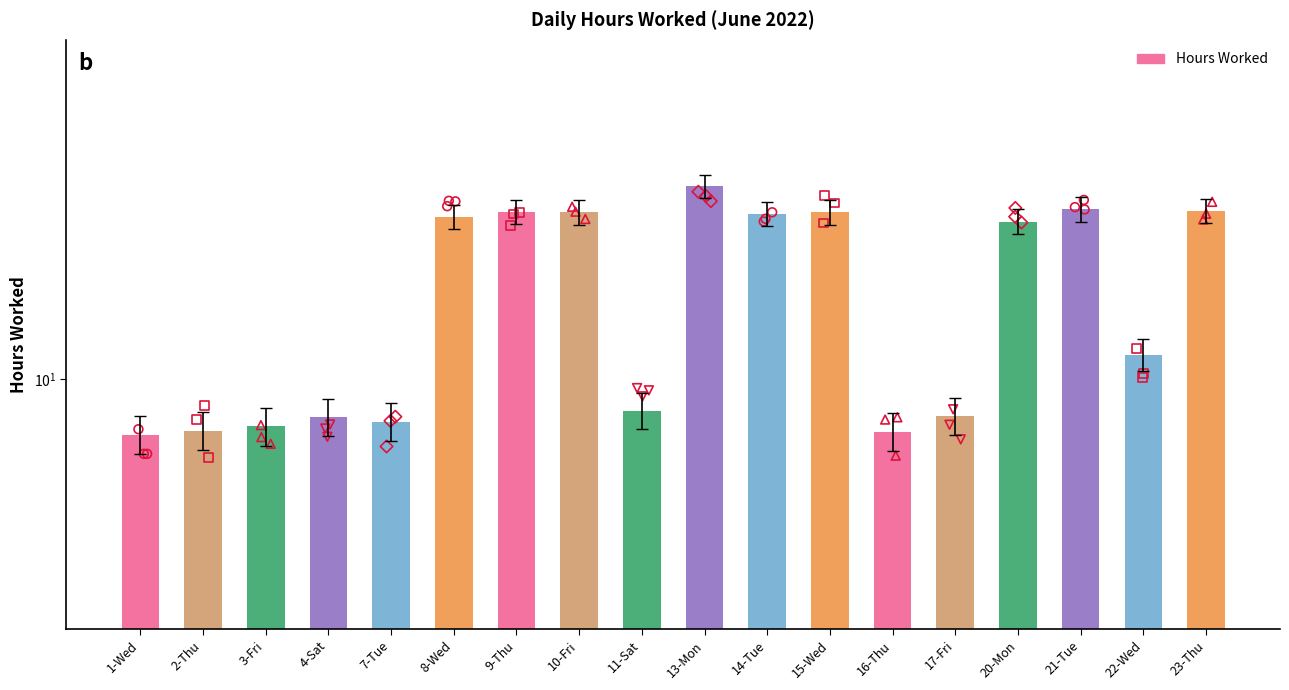

Which has a higher value, 9-Thu or 17-Fri?

9-Thu